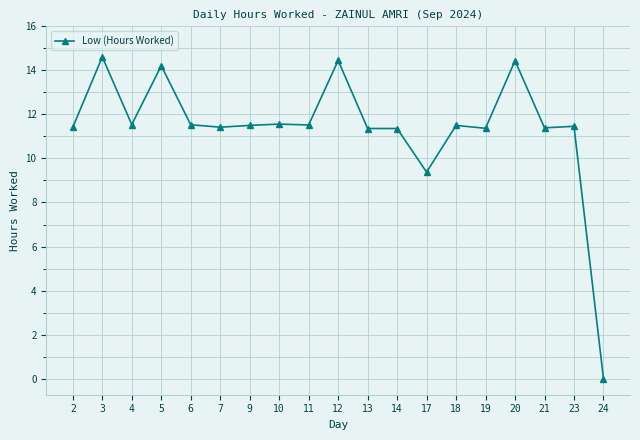

What is the ratio of the value at 11 to the value at 3?

0.8